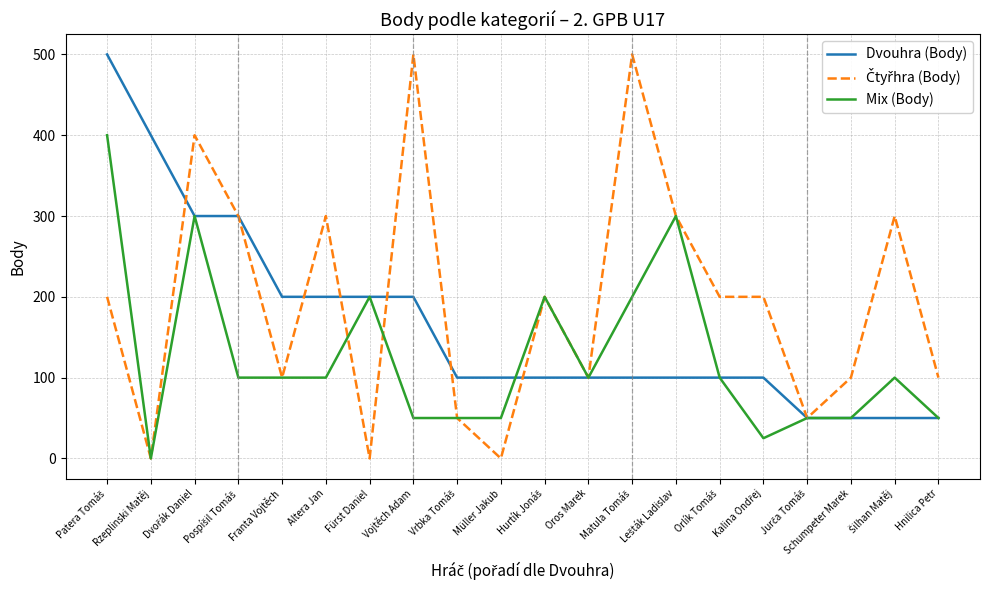

The value of Mix (Body) at Schumpeter Marek is 50. True or false?

True